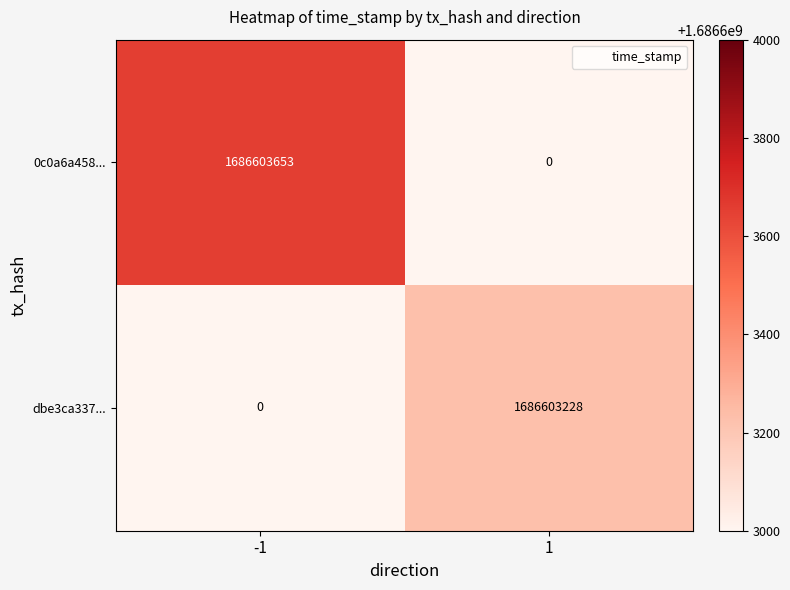

Which series has the largest total across all categories?

0c0a6a4589286cfd1a1f5d8098b3d1cde5f3377